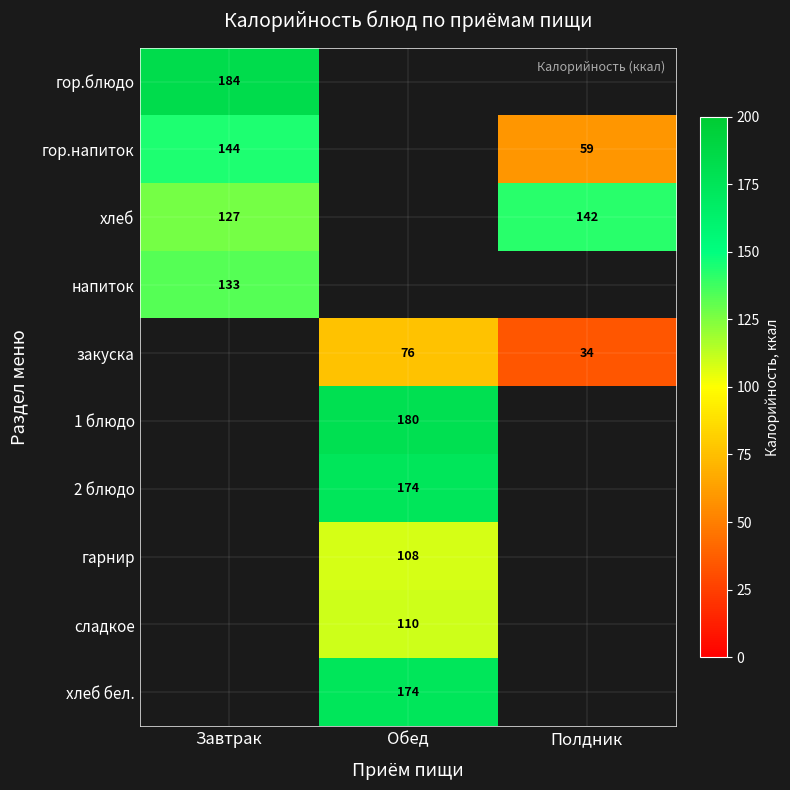

The гарнир series shows 31.0 at Обед. True or false?

False